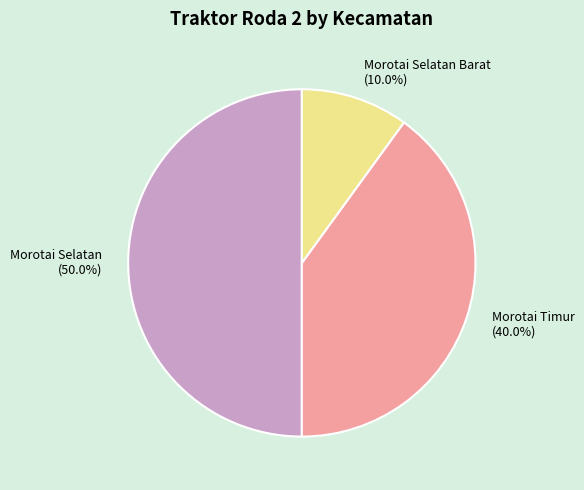

Does Morotai Selatan Barat (10.0%) account for over 50% of the chart?

No